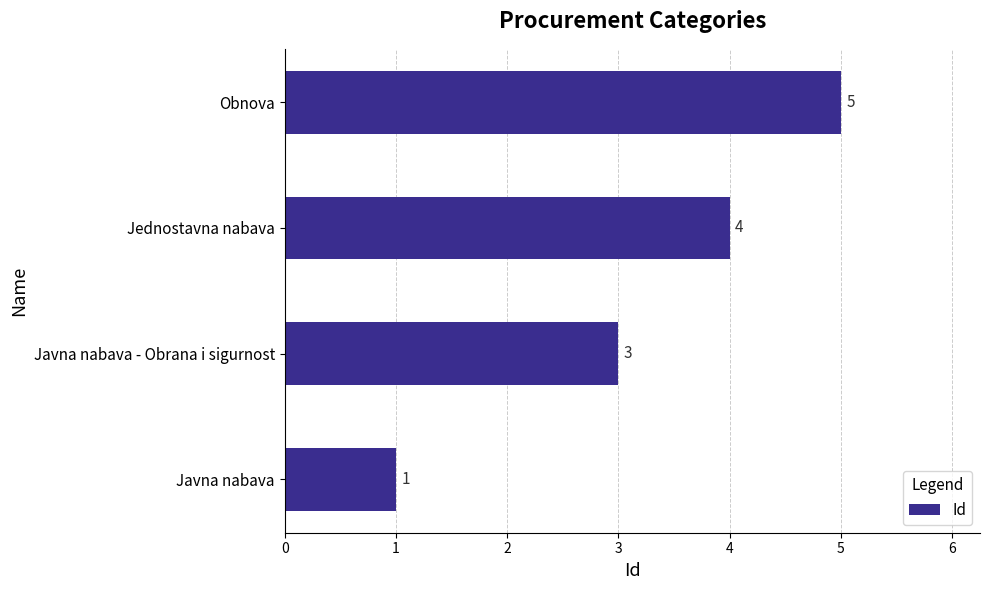

At which label is the value closest to 3?

Javna nabava - Obrana i sigurnost